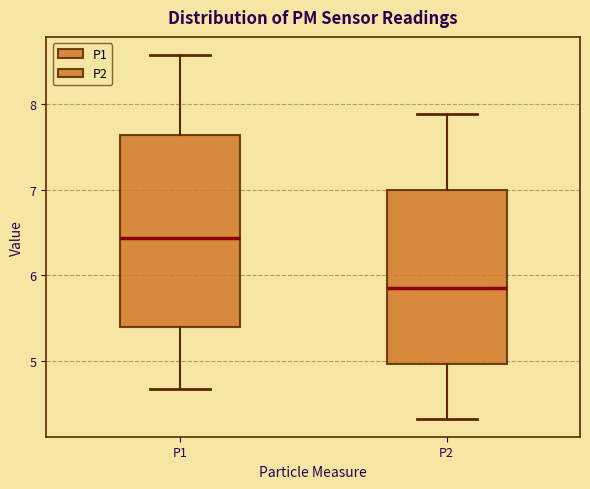

Reading left to right, transcribe this box plot: for each box, give where its median line is, the range the box spans, and where its two whiskers end, as read against the y-axis. The values are not printed on the chart, so give them approximately, as read against the axis.

P1: median 6.4, box 5.4 to 7.6, whiskers 4.7 to 8.6
P2: median 5.9, box 5.0 to 7.0, whiskers 4.3 to 7.9